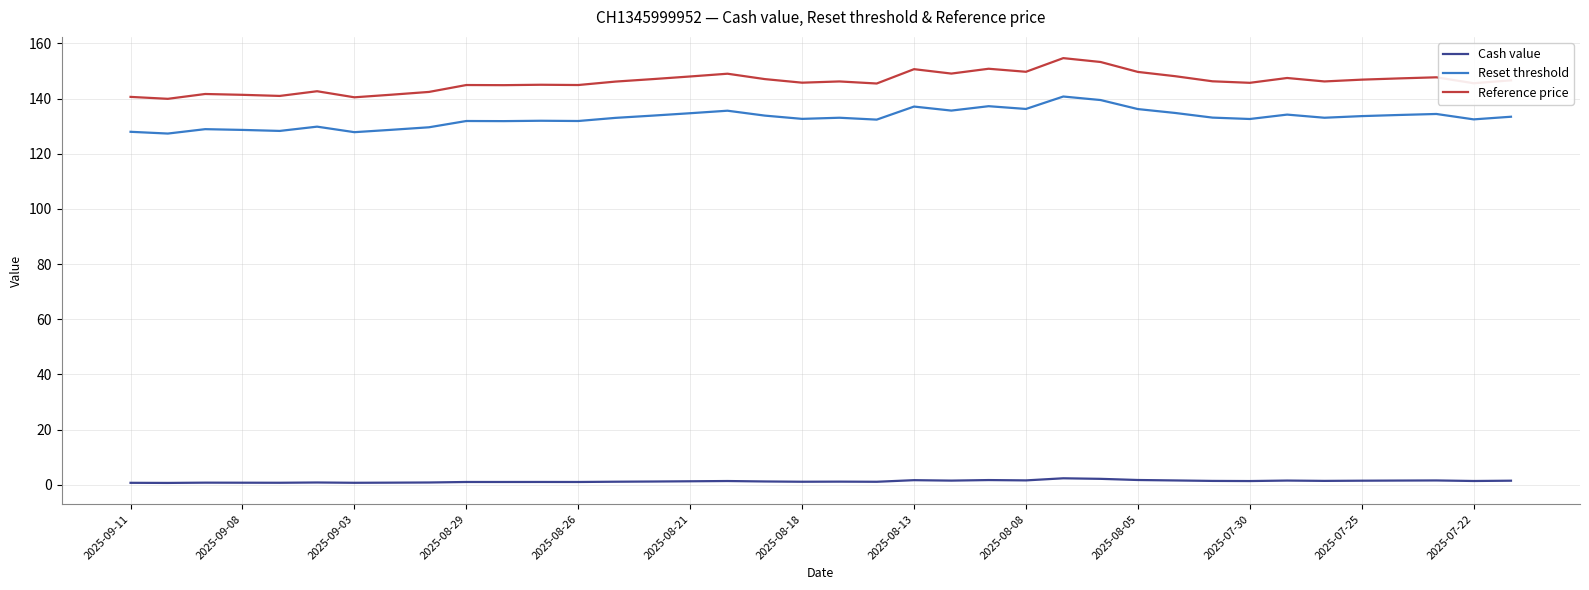

True or false: Reset threshold and Cash value intersect in this chart.

False